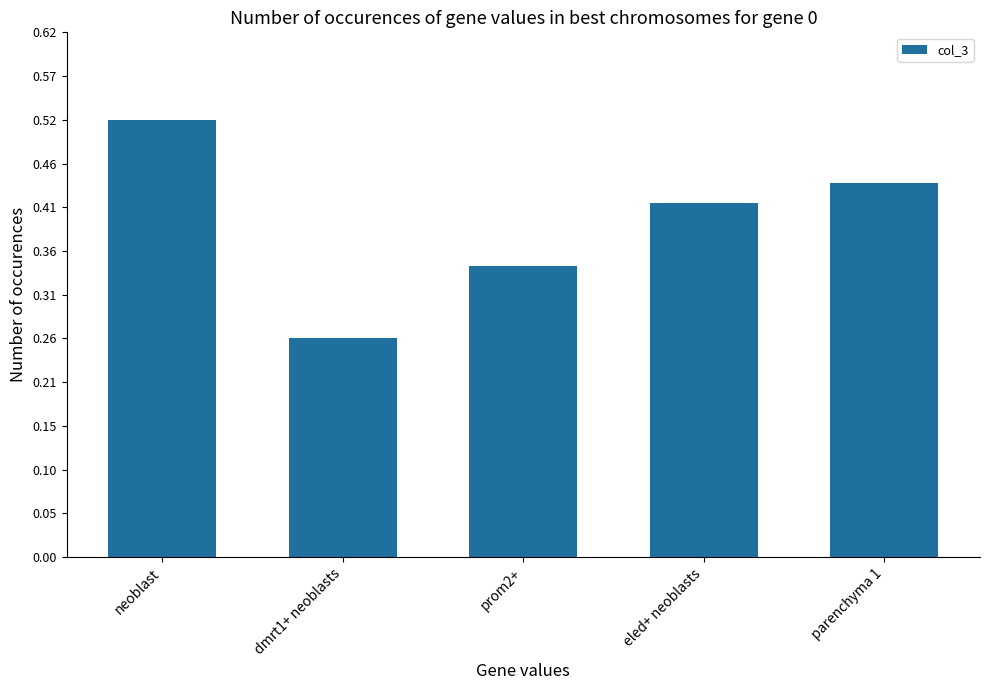

Which label corresponds to the largest value in the chart?

neoblast